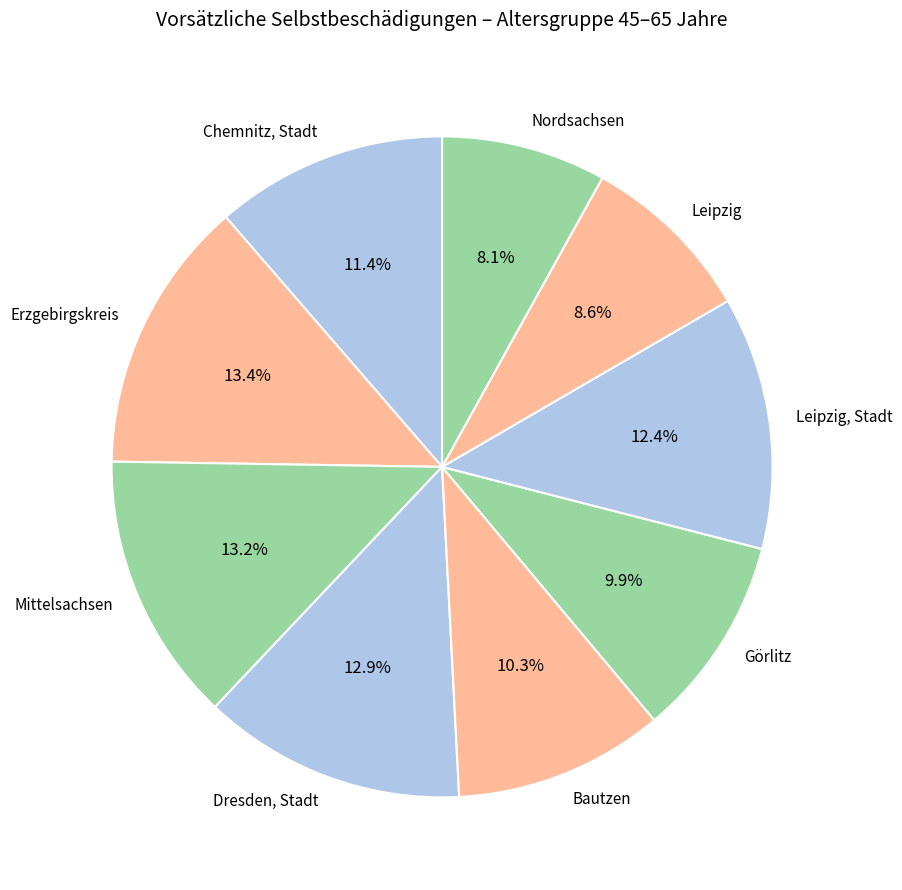

Combined, what portion of the pie is Görlitz and Mittelsachsen?

23.1%